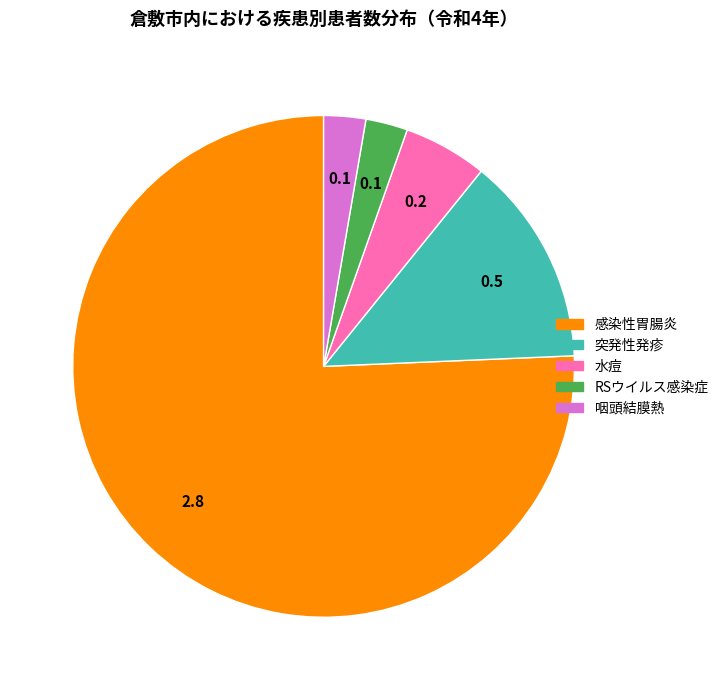

How many segments does this pie chart have?

5